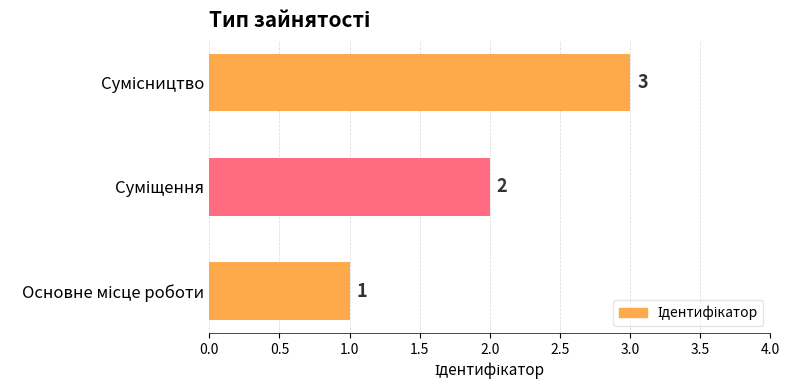

What is the sum of all values?

6